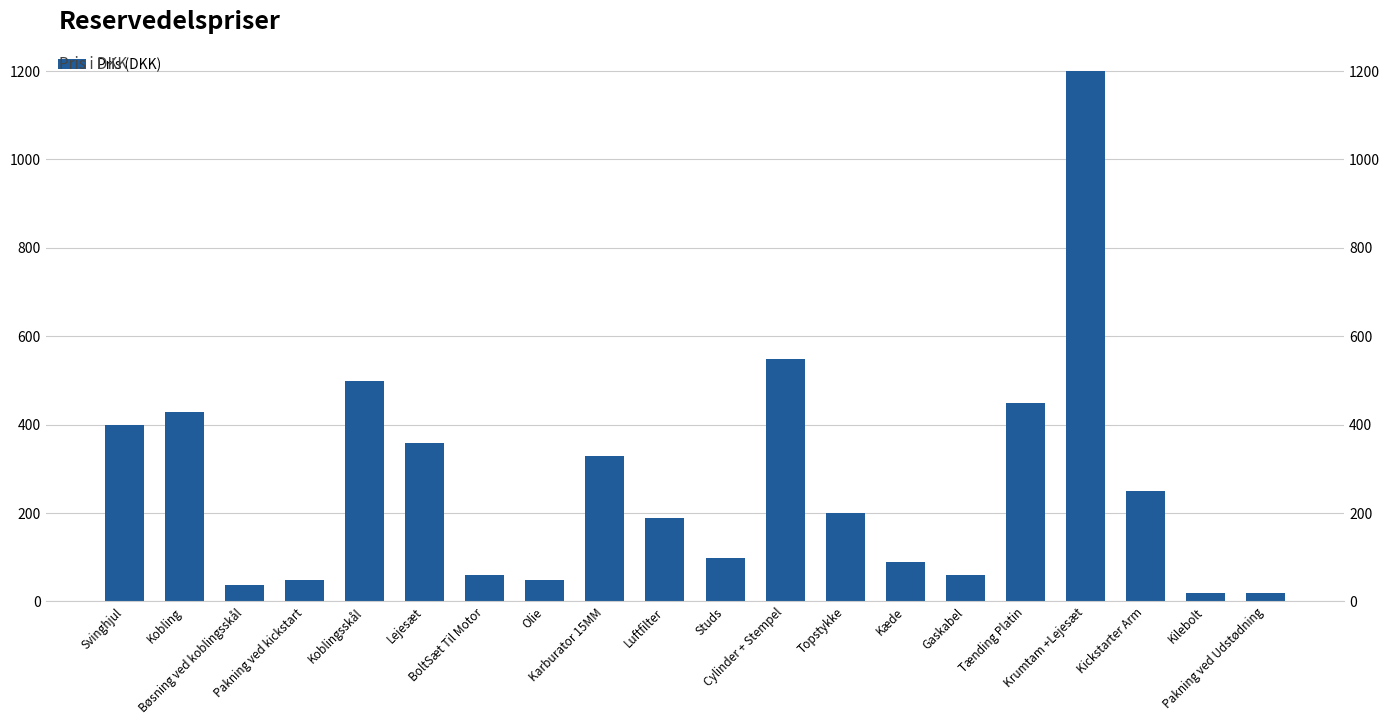

Reading left to right, transcribe all the data shown in this chart.

399	429	38	49	499	359	59	49	329	189	99	549	199	89	59	449	1199	249	19	19